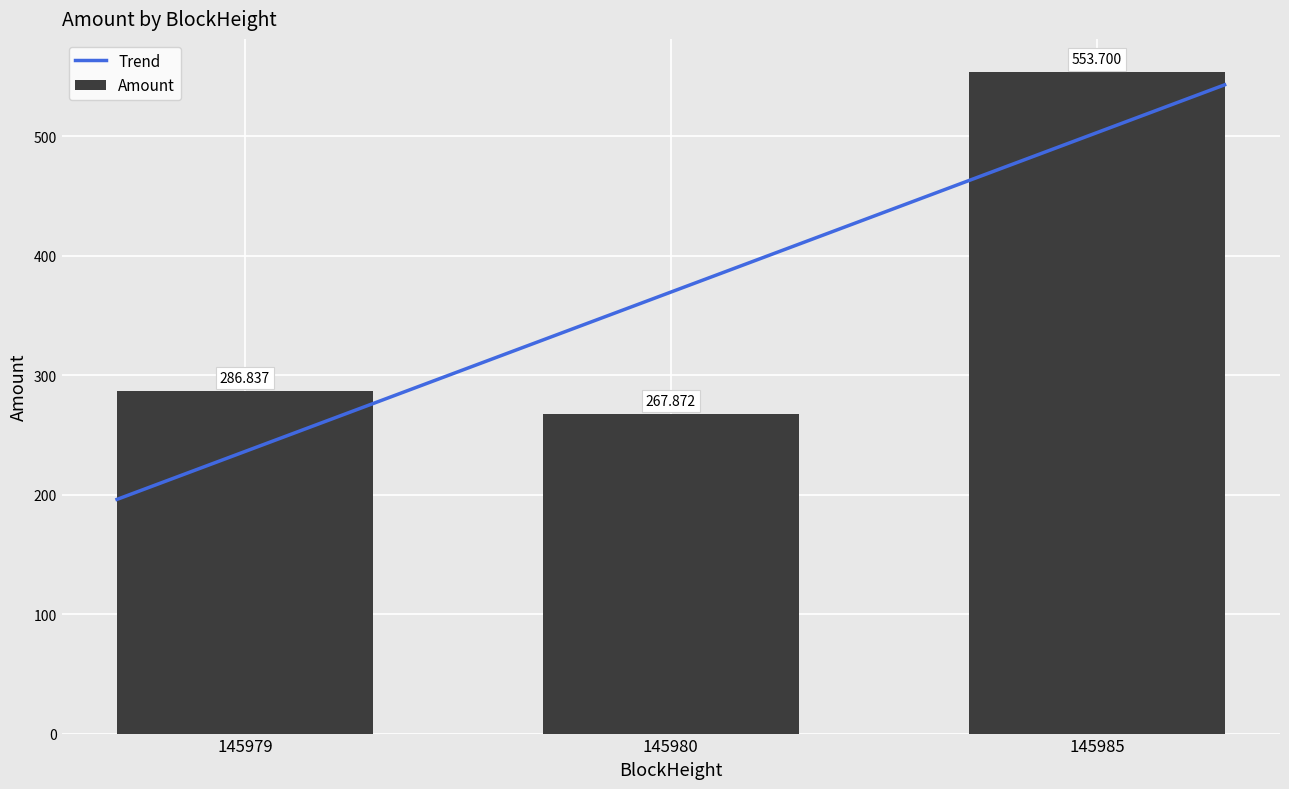

What is the difference between the second highest and minimum values?

19.0